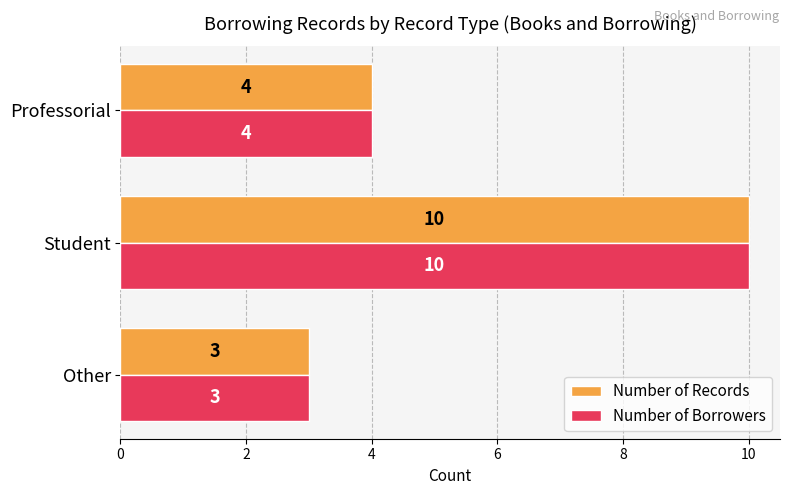

What is the minimum value shown in the chart?

3